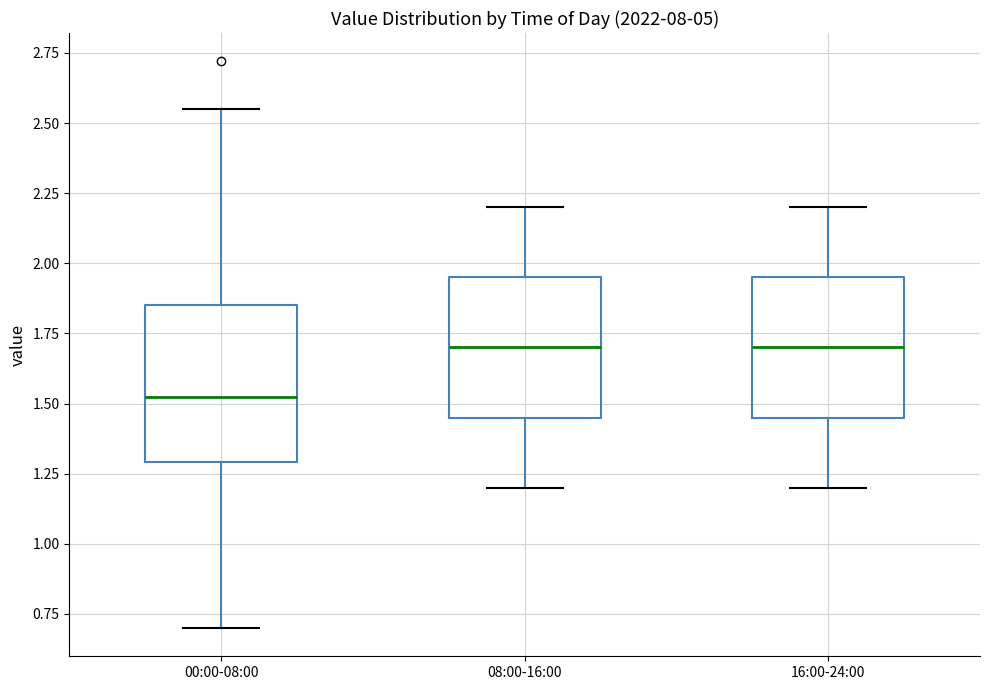

Reading left to right, transcribe this box plot: for each box, give where its median line is, the range the box spans, and where its two whiskers end, as read against the y-axis. The values are not printed on the chart, so give them approximately, as read against the axis.

00:00-08:00: median 1.55, box 1.30 to 1.85, whiskers 0.70 to 2.55
08:00-16:00: median 1.70, box 1.45 to 1.95, whiskers 1.20 to 2.20
16:00-24:00: median 1.70, box 1.45 to 1.95, whiskers 1.20 to 2.20